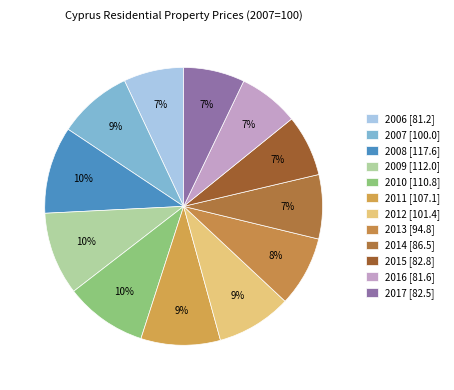

Combined, what portion of the pie is 2011 and 2014?

16.7%